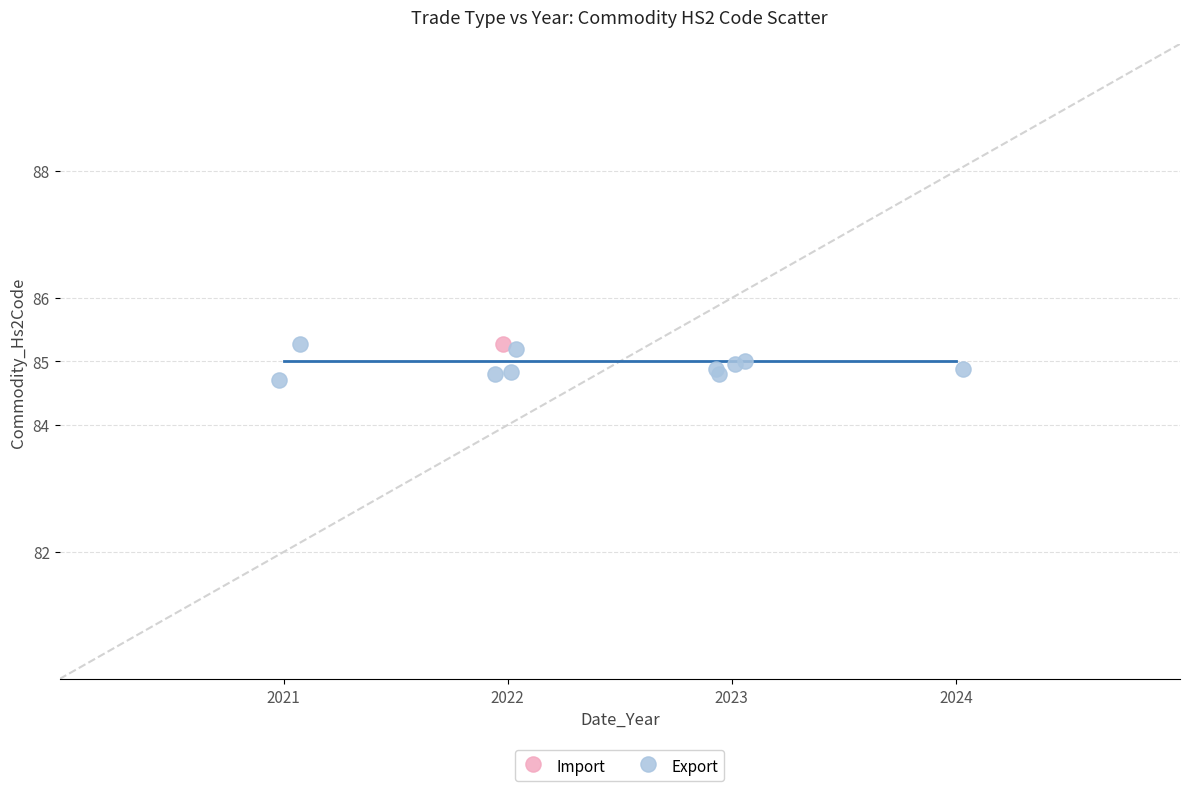

What are all the series names shown in the legend?

Import, Export